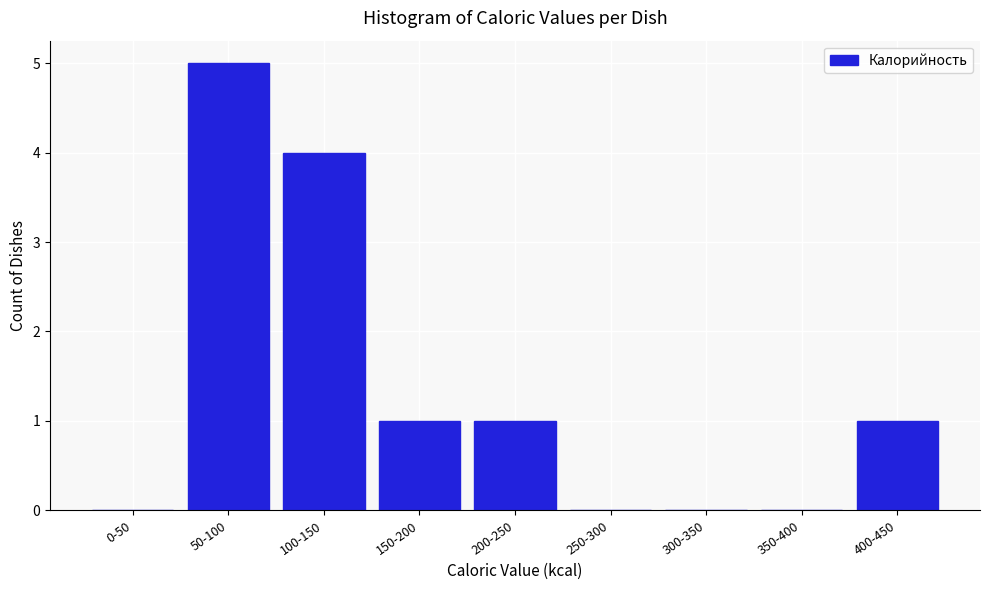

What is the maximum value shown in the chart?

5